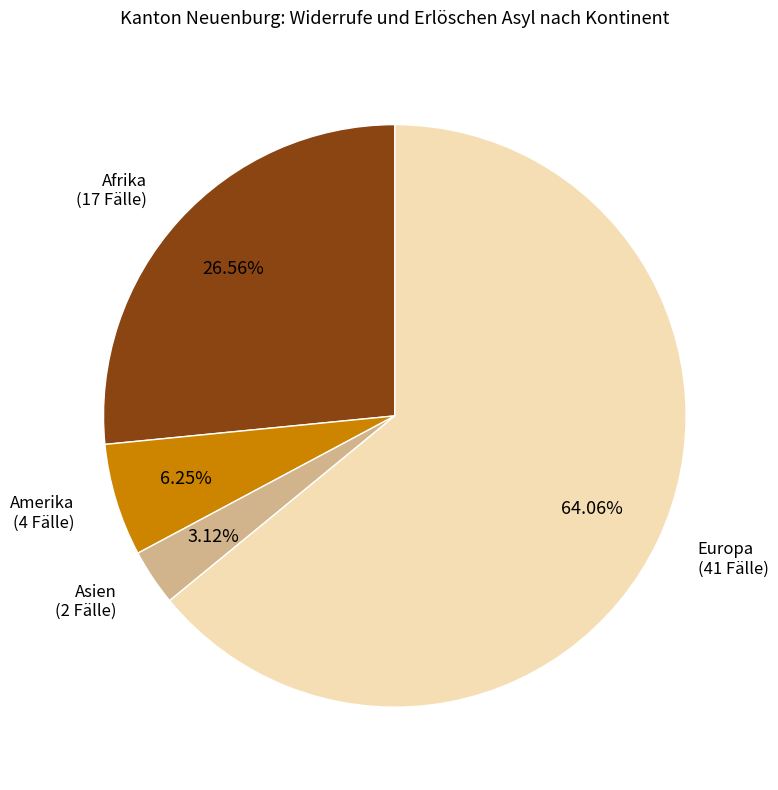

Is there any slice that represents more than half of the pie?

Yes